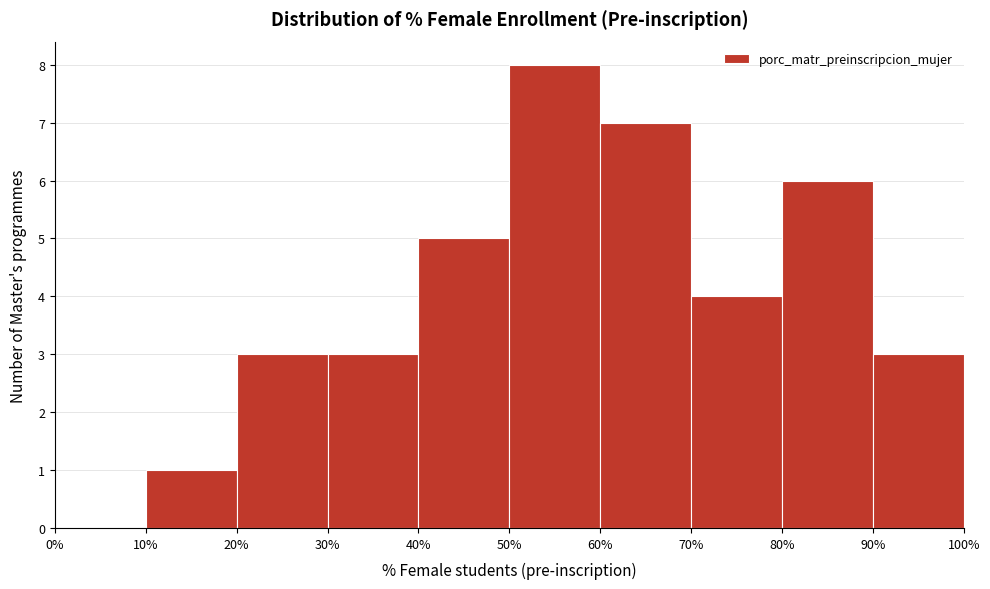

Over which range of the x-axis is the bar tallest?

50% to 60%